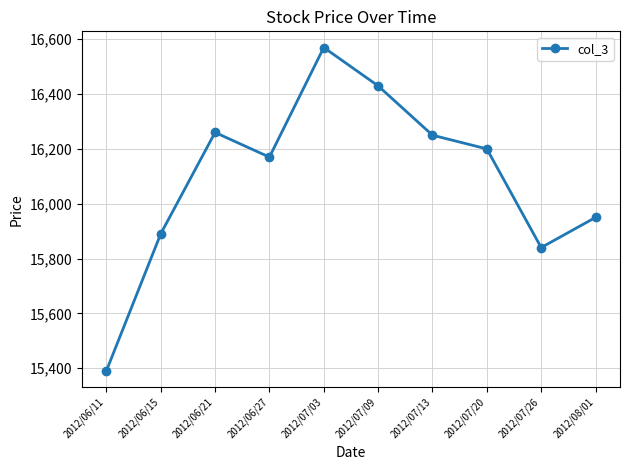

How many interior local valleys (lower than both neighbors) does the data have?

2